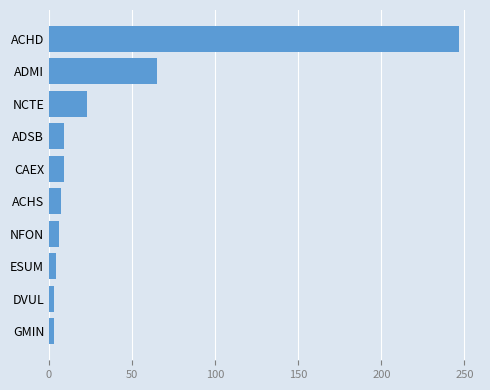

The value at ADSB is 9. True or false?

True